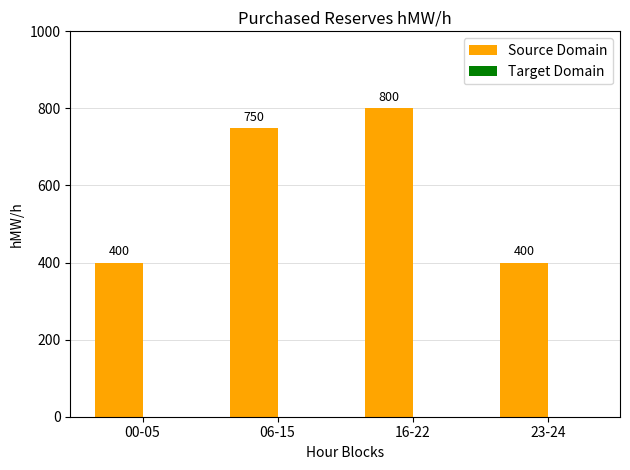

Where is the data nearest to the value 600?

06-15